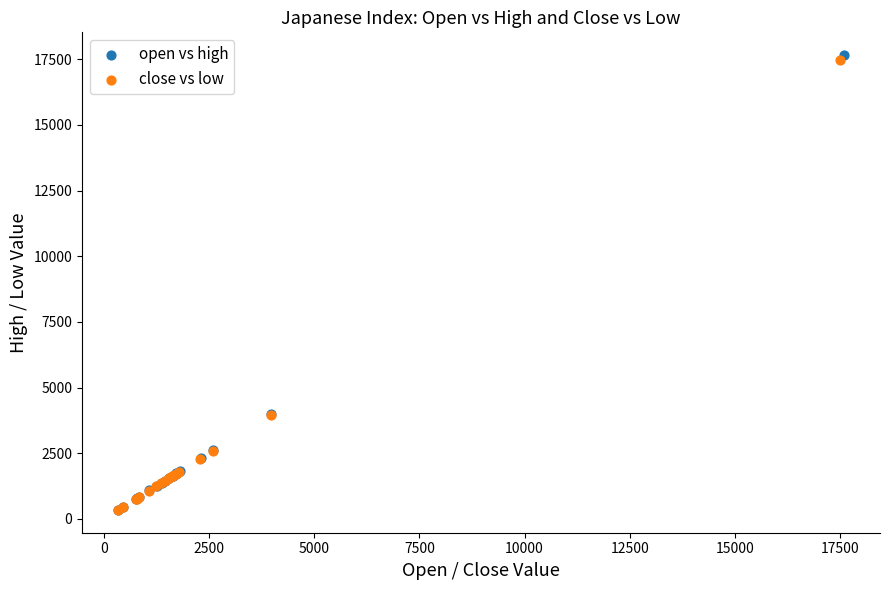

Which series has the widest spread of Y values?

open vs high